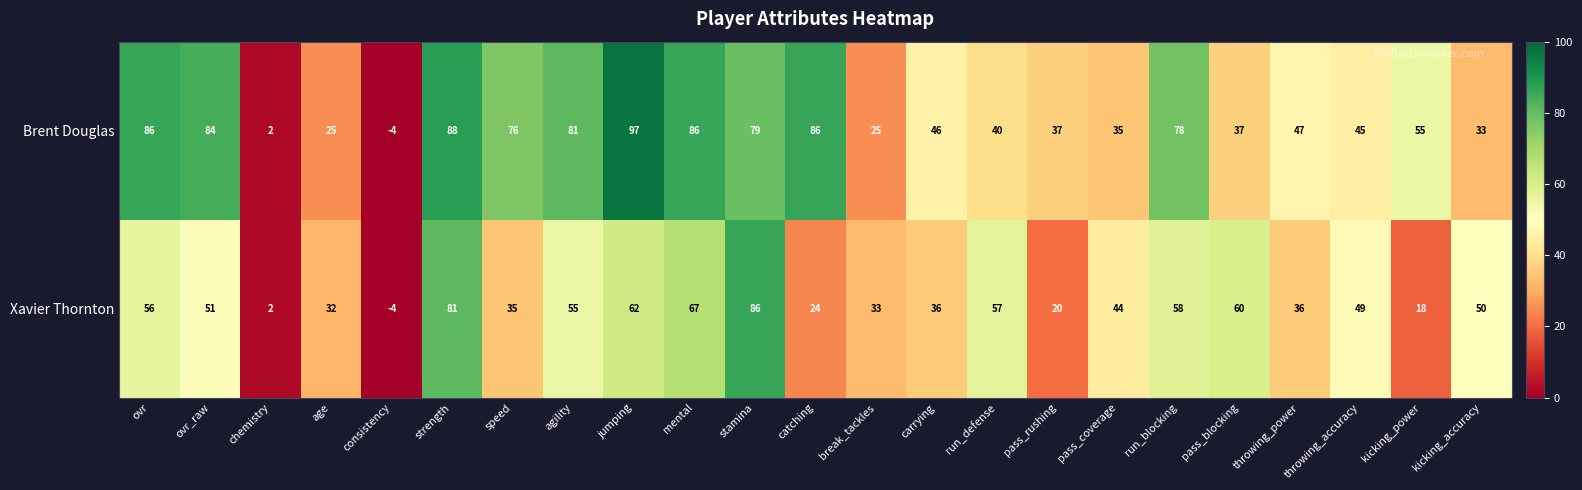

Which series changed the most between ovr_raw and jumping?

Brent Douglas